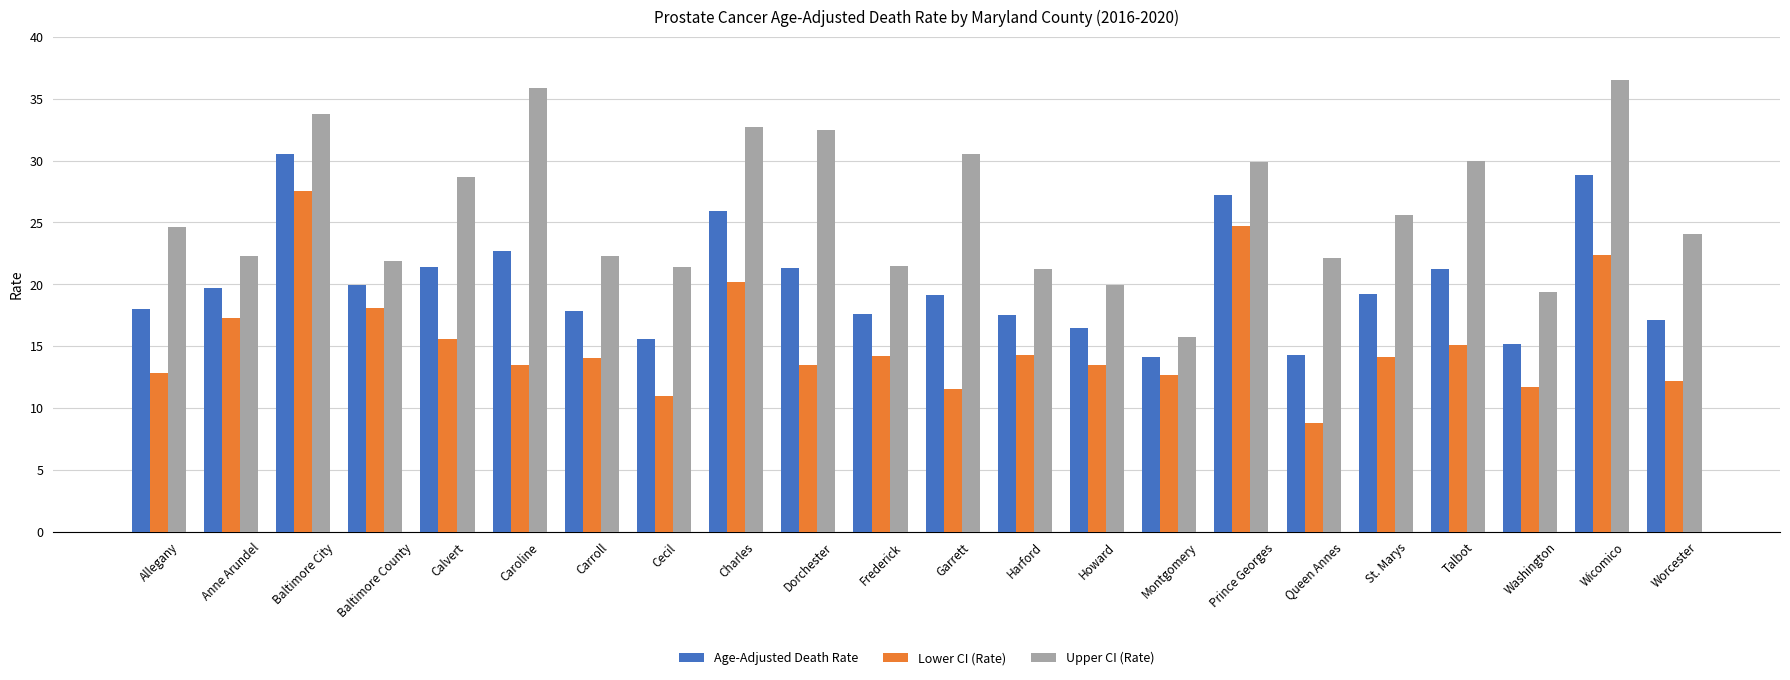

How many bars are there in total?

66